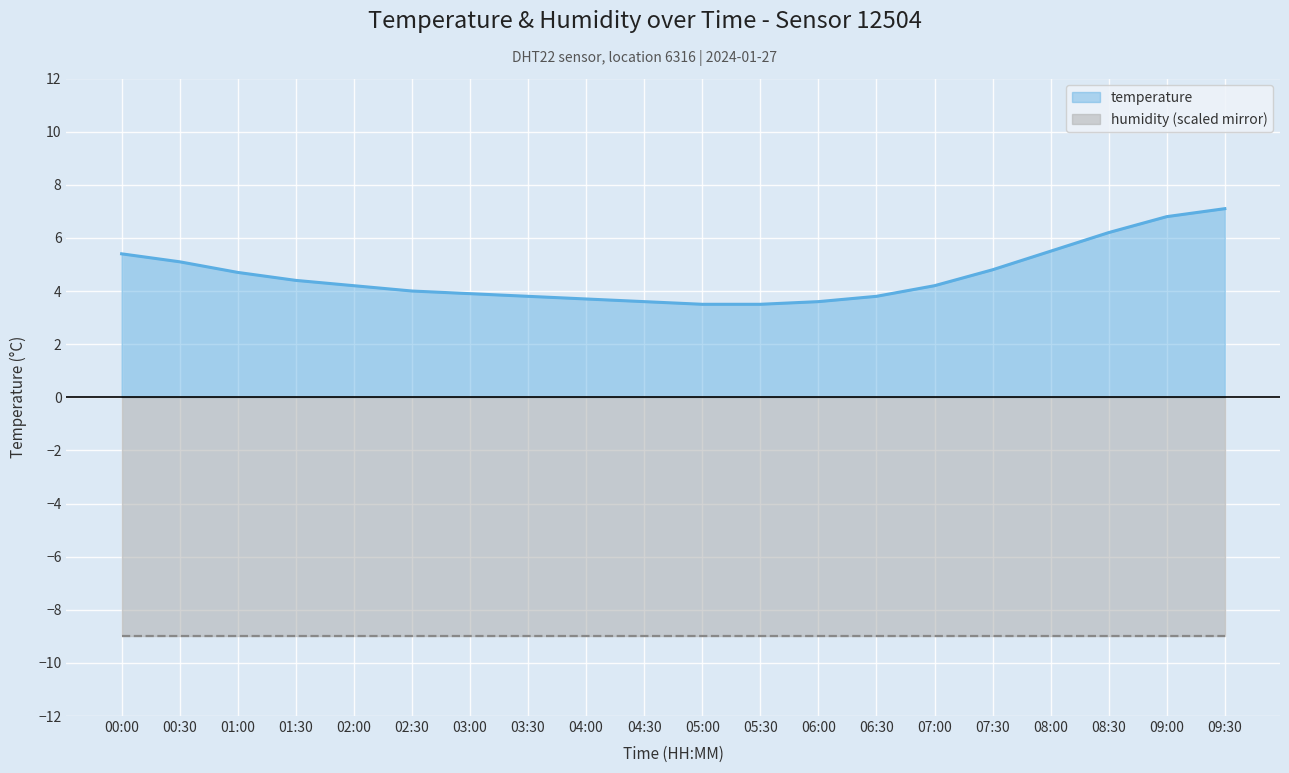

Reading right to left, transcribe all the data shown in this chart.

7.1	6.8	6.2	5.5	4.8	4.2	3.8	3.6	3.5	3.5	3.6	3.7	3.8	3.9	4.0	4.2	4.4	4.7	5.1	5.4